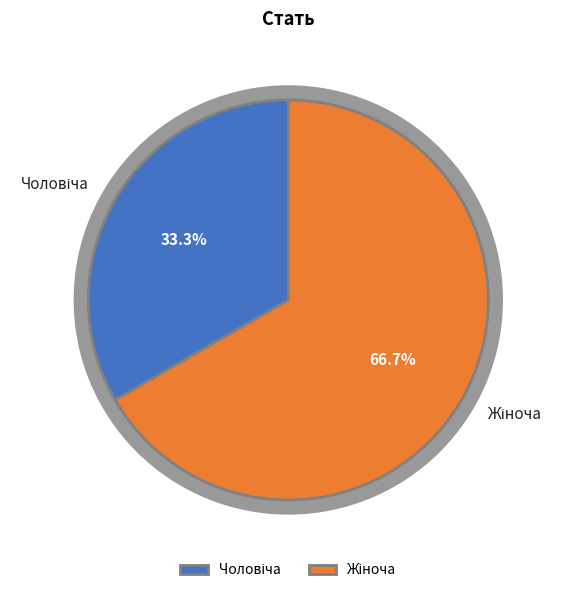

Is the sum of Чоловіча and Жіноча greater than half?

Yes